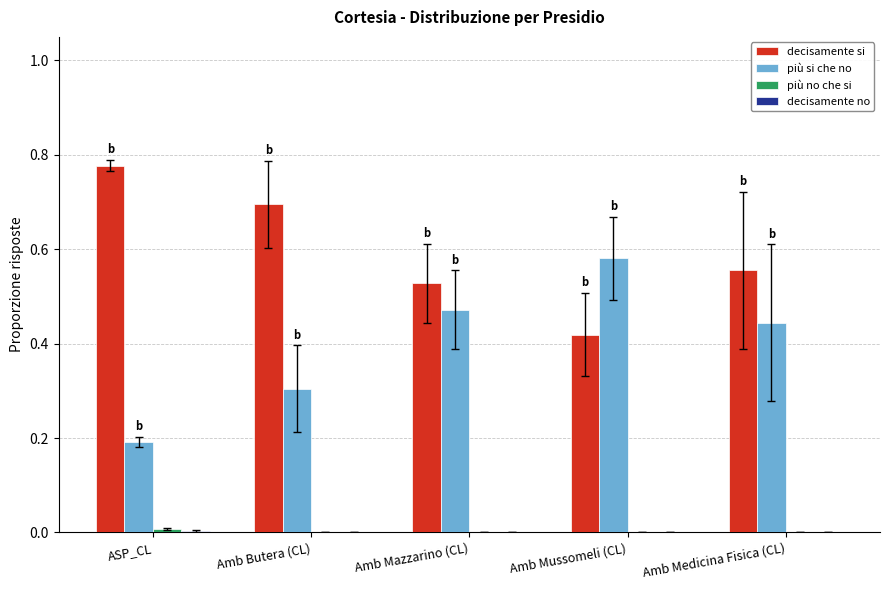

How many groups of bars are there?

5